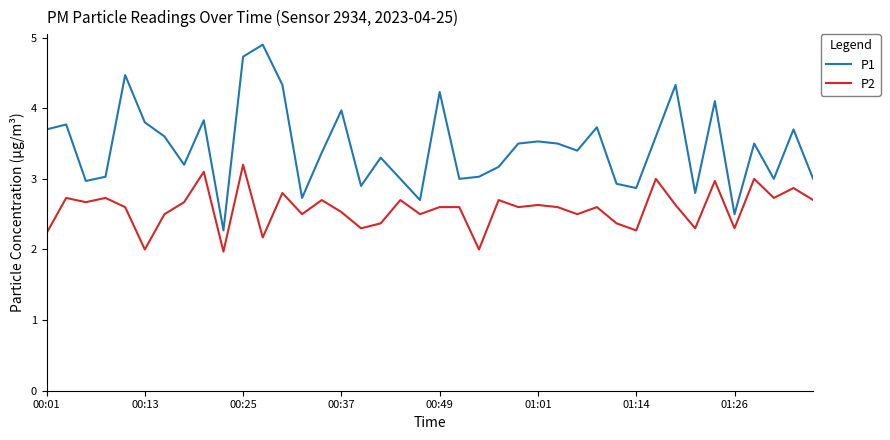

Which series has the widest spread of values?

P1